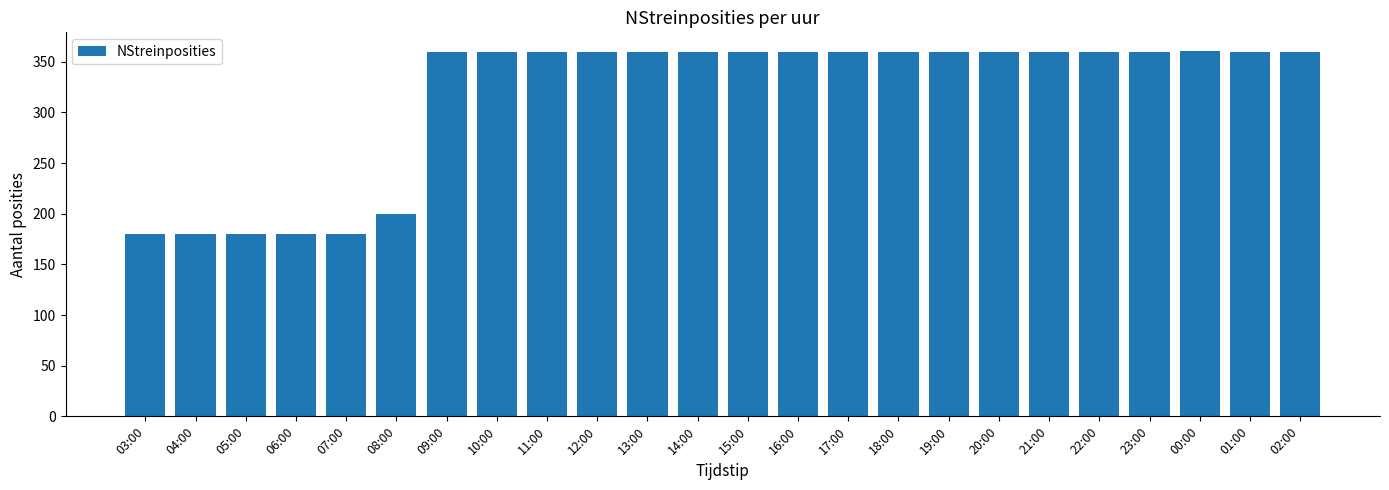

The chart shows a value of 293 at 08:00. True or false?

False